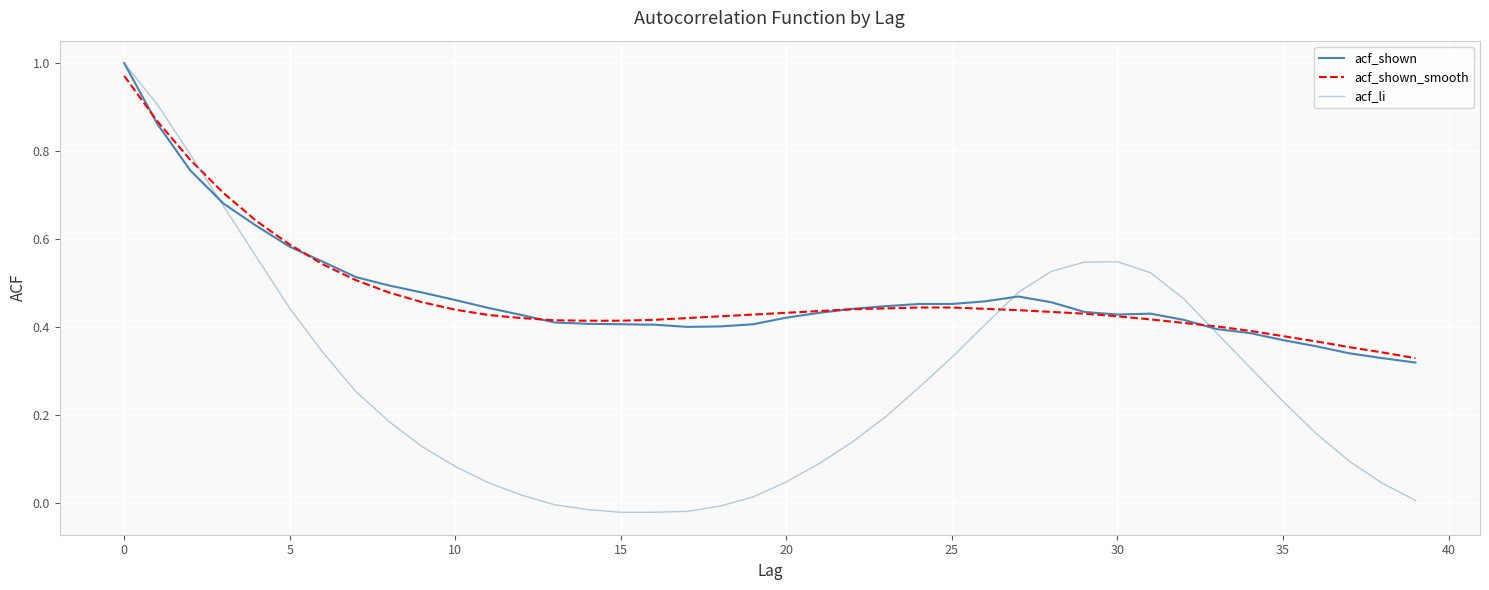

Does the chart have visible grid lines?

Yes